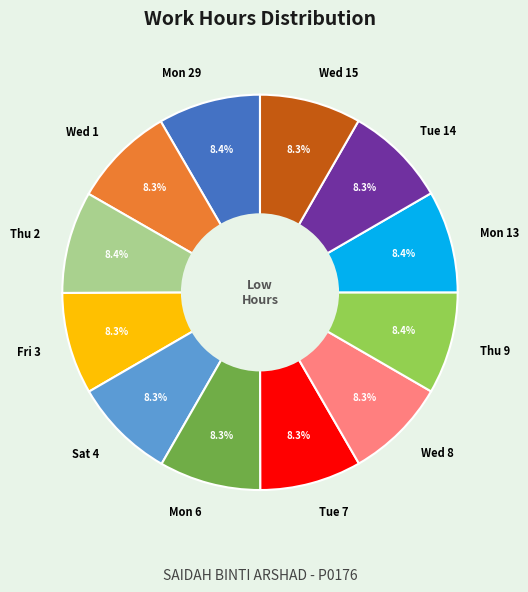

Does Tue 7 represent more than half of the total?

No